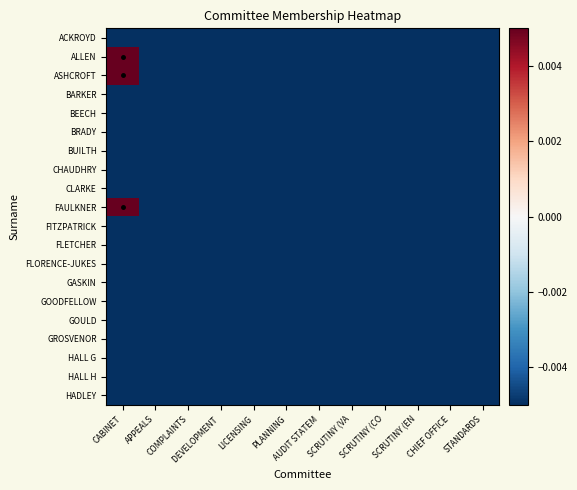

Reading right to left, transcribe all the data shown in this chart.

ACKROYD: STANDARDS=-0.0	CHIEF OFFICE=-0.0	SCRUTINY (EN=-0.0	SCRUTINY (CO=-0.0	SCRUTINY (VA=-0.0	AUDIT STATEM=-0.0	PLANNING=-0.0	LICENSING=-0.0	DEVELOPMENT =-0.0	COMPLAINTS=-0.0	APPEALS=-0.0	CABINET=-0.0
ALLEN: STANDARDS=-0.0	CHIEF OFFICE=-0.0	SCRUTINY (EN=-0.0	SCRUTINY (CO=-0.0	SCRUTINY (VA=-0.0	AUDIT STATEM=-0.0	PLANNING=-0.0	LICENSING=-0.0	DEVELOPMENT =-0.0	COMPLAINTS=-0.0	APPEALS=-0.0	CABINET=1.0
ASHCROFT: STANDARDS=-0.0	CHIEF OFFICE=-0.0	SCRUTINY (EN=-0.0	SCRUTINY (CO=-0.0	SCRUTINY (VA=-0.0	AUDIT STATEM=-0.0	PLANNING=-0.0	LICENSING=-0.0	DEVELOPMENT =-0.0	COMPLAINTS=-0.0	APPEALS=-0.0	CABINET=1.0
BARKER: STANDARDS=-0.0	CHIEF OFFICE=-0.0	SCRUTINY (EN=-0.0	SCRUTINY (CO=-0.0	SCRUTINY (VA=-0.0	AUDIT STATEM=-0.0	PLANNING=-0.0	LICENSING=-0.0	DEVELOPMENT =-0.0	COMPLAINTS=-0.0	APPEALS=-0.0	CABINET=-0.0
BEECH: STANDARDS=-0.0	CHIEF OFFICE=-0.0	SCRUTINY (EN=-0.0	SCRUTINY (CO=-0.0	SCRUTINY (VA=-0.0	AUDIT STATEM=-0.0	PLANNING=-0.0	LICENSING=-0.0	DEVELOPMENT =-0.0	COMPLAINTS=-0.0	APPEALS=-0.0	CABINET=-0.0
BRADY: STANDARDS=-0.0	CHIEF OFFICE=-0.0	SCRUTINY (EN=-0.0	SCRUTINY (CO=-0.0	SCRUTINY (VA=-0.0	AUDIT STATEM=-0.0	PLANNING=-0.0	LICENSING=-0.0	DEVELOPMENT =-0.0	COMPLAINTS=-0.0	APPEALS=-0.0	CABINET=-0.0
BUILTH: STANDARDS=-0.0	CHIEF OFFICE=-0.0	SCRUTINY (EN=-0.0	SCRUTINY (CO=-0.0	SCRUTINY (VA=-0.0	AUDIT STATEM=-0.0	PLANNING=-0.0	LICENSING=-0.0	DEVELOPMENT =-0.0	COMPLAINTS=-0.0	APPEALS=-0.0	CABINET=-0.0
CHAUDHRY: STANDARDS=-0.0	CHIEF OFFICE=-0.0	SCRUTINY (EN=-0.0	SCRUTINY (CO=-0.0	SCRUTINY (VA=-0.0	AUDIT STATEM=-0.0	PLANNING=-0.0	LICENSING=-0.0	DEVELOPMENT =-0.0	COMPLAINTS=-0.0	APPEALS=-0.0	CABINET=-0.0
CLARKE: STANDARDS=-0.0	CHIEF OFFICE=-0.0	SCRUTINY (EN=-0.0	SCRUTINY (CO=-0.0	SCRUTINY (VA=-0.0	AUDIT STATEM=-0.0	PLANNING=-0.0	LICENSING=-0.0	DEVELOPMENT =-0.0	COMPLAINTS=-0.0	APPEALS=-0.0	CABINET=-0.0
FAULKNER: STANDARDS=-0.0	CHIEF OFFICE=-0.0	SCRUTINY (EN=-0.0	SCRUTINY (CO=-0.0	SCRUTINY (VA=-0.0	AUDIT STATEM=-0.0	PLANNING=-0.0	LICENSING=-0.0	DEVELOPMENT =-0.0	COMPLAINTS=-0.0	APPEALS=-0.0	CABINET=1.0
FITZPATRICK: STANDARDS=-0.0	CHIEF OFFICE=-0.0	SCRUTINY (EN=-0.0	SCRUTINY (CO=-0.0	SCRUTINY (VA=-0.0	AUDIT STATEM=-0.0	PLANNING=-0.0	LICENSING=-0.0	DEVELOPMENT =-0.0	COMPLAINTS=-0.0	APPEALS=-0.0	CABINET=-0.0
FLETCHER: STANDARDS=-0.0	CHIEF OFFICE=-0.0	SCRUTINY (EN=-0.0	SCRUTINY (CO=-0.0	SCRUTINY (VA=-0.0	AUDIT STATEM=-0.0	PLANNING=-0.0	LICENSING=-0.0	DEVELOPMENT =-0.0	COMPLAINTS=-0.0	APPEALS=-0.0	CABINET=-0.0
FLORENCE-JUKES: STANDARDS=-0.0	CHIEF OFFICE=-0.0	SCRUTINY (EN=-0.0	SCRUTINY (CO=-0.0	SCRUTINY (VA=-0.0	AUDIT STATEM=-0.0	PLANNING=-0.0	LICENSING=-0.0	DEVELOPMENT =-0.0	COMPLAINTS=-0.0	APPEALS=-0.0	CABINET=-0.0
GASKIN: STANDARDS=-0.0	CHIEF OFFICE=-0.0	SCRUTINY (EN=-0.0	SCRUTINY (CO=-0.0	SCRUTINY (VA=-0.0	AUDIT STATEM=-0.0	PLANNING=-0.0	LICENSING=-0.0	DEVELOPMENT =-0.0	COMPLAINTS=-0.0	APPEALS=-0.0	CABINET=-0.0
GOODFELLOW: STANDARDS=-0.0	CHIEF OFFICE=-0.0	SCRUTINY (EN=-0.0	SCRUTINY (CO=-0.0	SCRUTINY (VA=-0.0	AUDIT STATEM=-0.0	PLANNING=-0.0	LICENSING=-0.0	DEVELOPMENT =-0.0	COMPLAINTS=-0.0	APPEALS=-0.0	CABINET=-0.0
GOULD: STANDARDS=-0.0	CHIEF OFFICE=-0.0	SCRUTINY (EN=-0.0	SCRUTINY (CO=-0.0	SCRUTINY (VA=-0.0	AUDIT STATEM=-0.0	PLANNING=-0.0	LICENSING=-0.0	DEVELOPMENT =-0.0	COMPLAINTS=-0.0	APPEALS=-0.0	CABINET=-0.0
GROSVENOR: STANDARDS=-0.0	CHIEF OFFICE=-0.0	SCRUTINY (EN=-0.0	SCRUTINY (CO=-0.0	SCRUTINY (VA=-0.0	AUDIT STATEM=-0.0	PLANNING=-0.0	LICENSING=-0.0	DEVELOPMENT =-0.0	COMPLAINTS=-0.0	APPEALS=-0.0	CABINET=-0.0
HALL G: STANDARDS=-0.0	CHIEF OFFICE=-0.0	SCRUTINY (EN=-0.0	SCRUTINY (CO=-0.0	SCRUTINY (VA=-0.0	AUDIT STATEM=-0.0	PLANNING=-0.0	LICENSING=-0.0	DEVELOPMENT =-0.0	COMPLAINTS=-0.0	APPEALS=-0.0	CABINET=-0.0
HALL H: STANDARDS=-0.0	CHIEF OFFICE=-0.0	SCRUTINY (EN=-0.0	SCRUTINY (CO=-0.0	SCRUTINY (VA=-0.0	AUDIT STATEM=-0.0	PLANNING=-0.0	LICENSING=-0.0	DEVELOPMENT =-0.0	COMPLAINTS=-0.0	APPEALS=-0.0	CABINET=-0.0
HADLEY: STANDARDS=-0.0	CHIEF OFFICE=-0.0	SCRUTINY (EN=-0.0	SCRUTINY (CO=-0.0	SCRUTINY (VA=-0.0	AUDIT STATEM=-0.0	PLANNING=-0.0	LICENSING=-0.0	DEVELOPMENT =-0.0	COMPLAINTS=-0.0	APPEALS=-0.0	CABINET=-0.0